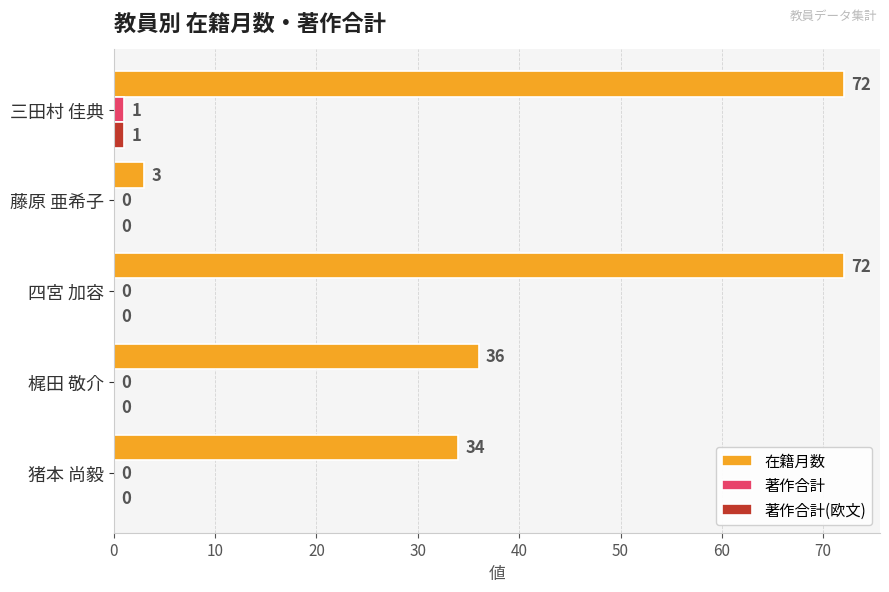

At which category is the sum across all series the highest?

三田村 佳典